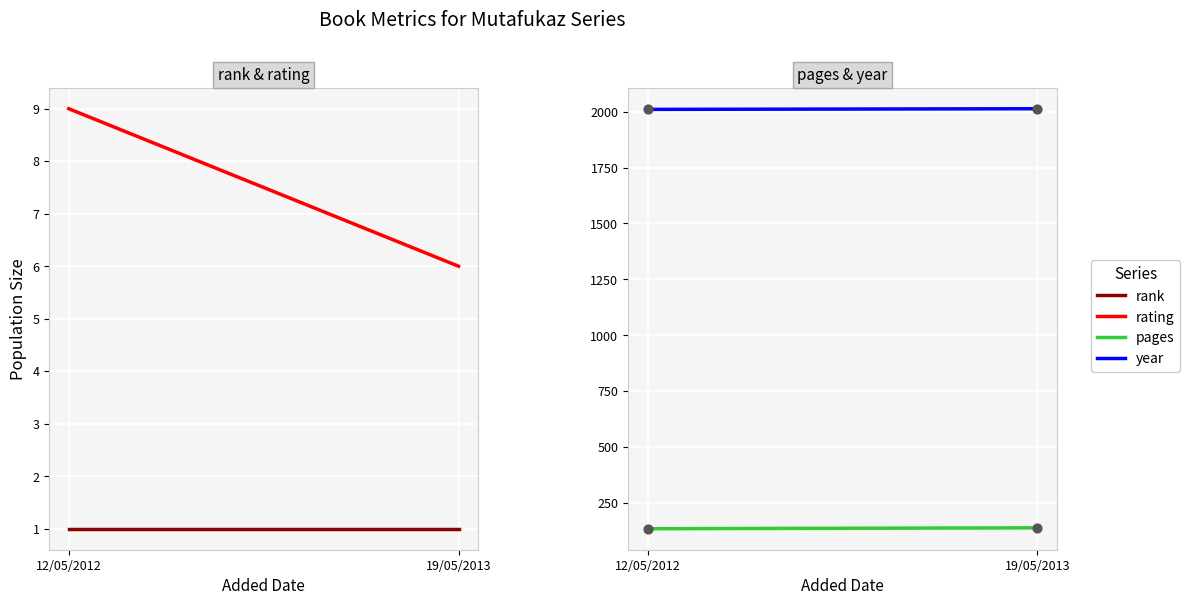

What is the total value across all series at 12/05/2012?

2155